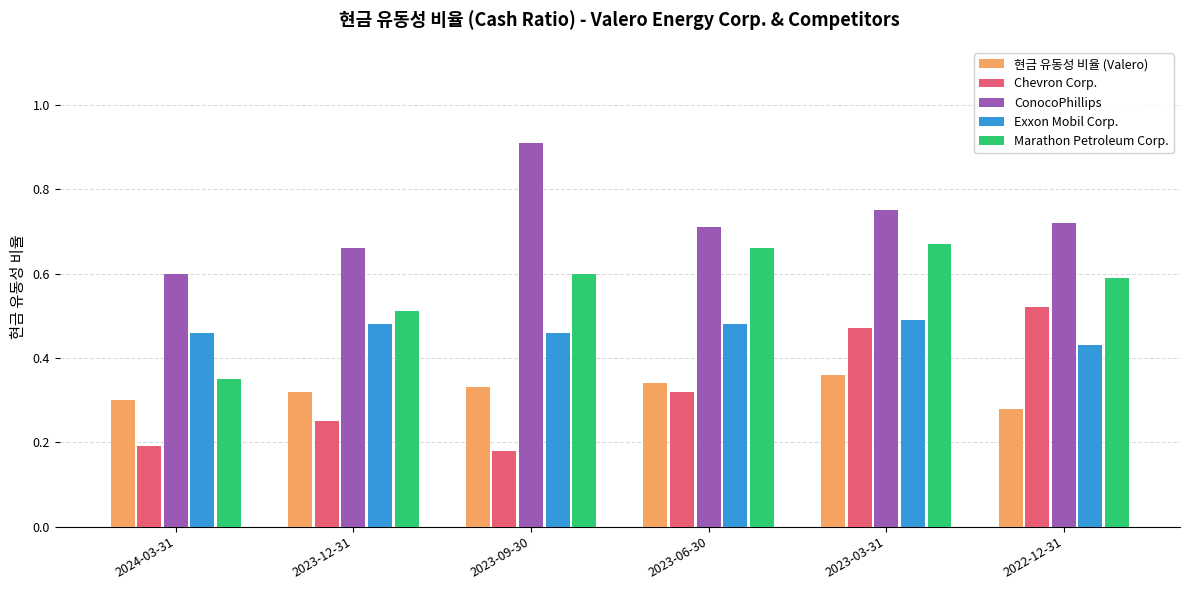

What are all the series names shown in the legend?

현금 유동성 비율 (Valero), Chevron Corp., ConocoPhillips, Exxon Mobil Corp., Marathon Petroleum Corp.